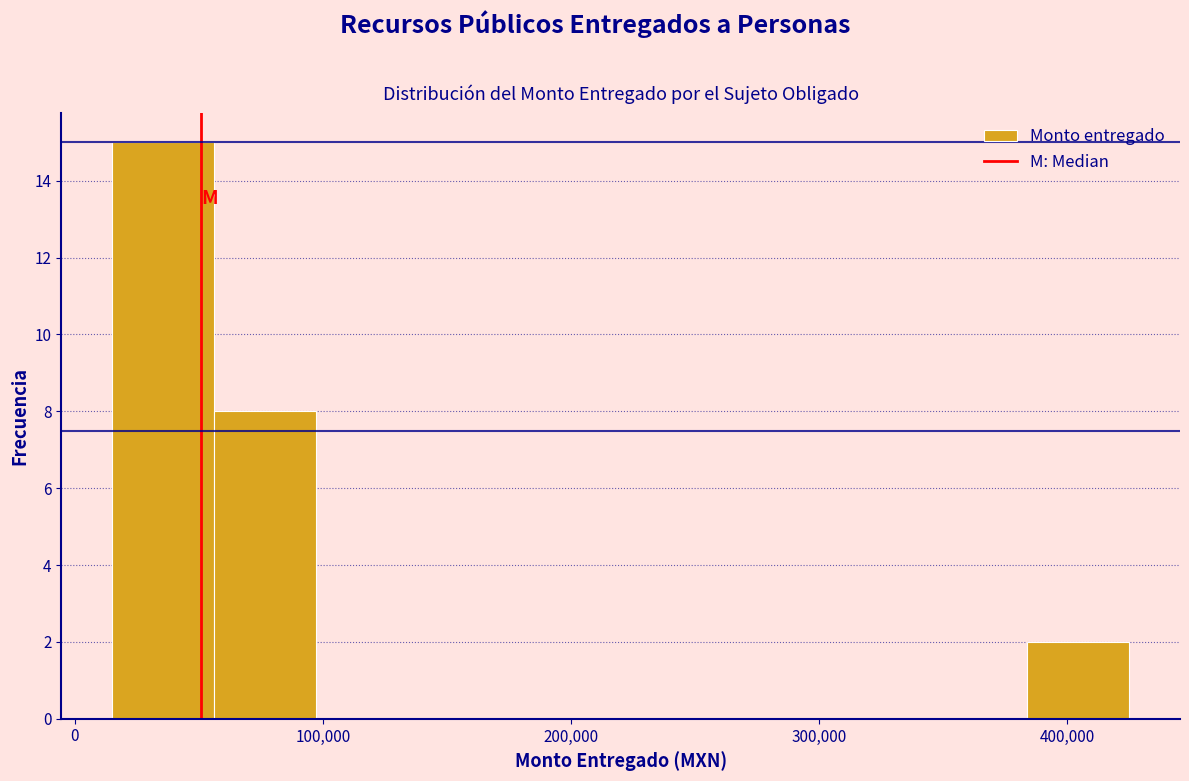

Reading left to right, list every bar in this chart as the range it spans on the x-axis followed by its height. Neither the bar edges nor the heights are printed on the chart, so give them approximately, as read against the axes.

15000 to 56000: 15
56000 to 97000: 8
97000 to 138000: 0
138000 to 179000: 0
179000 to 220000: 0
220000 to 261000: 0
261000 to 302000: 0
302000 to 343000: 0
343000 to 384000: 0
384000 to 425000: 2